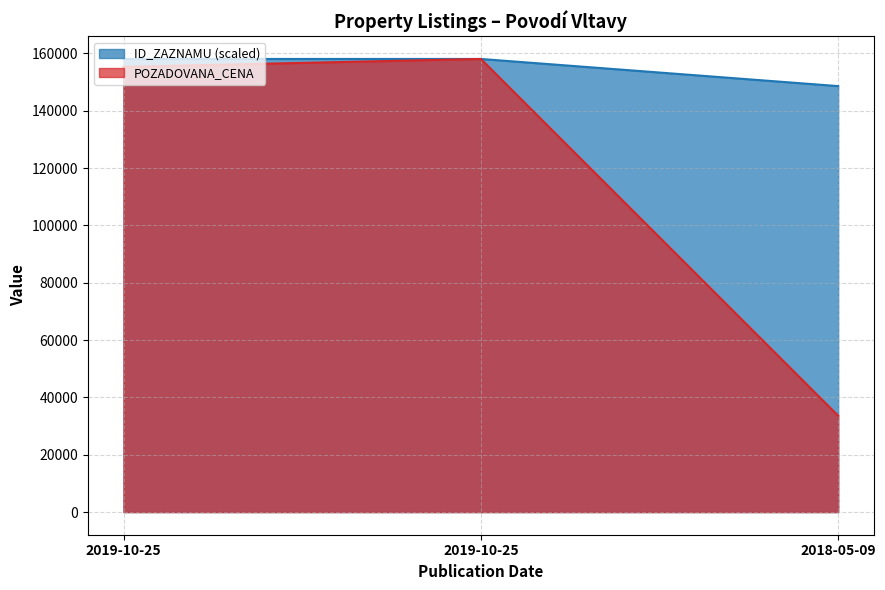

The POZADOVANA_CENA series shows 220741.9 at 2019-10-25. True or false?

False